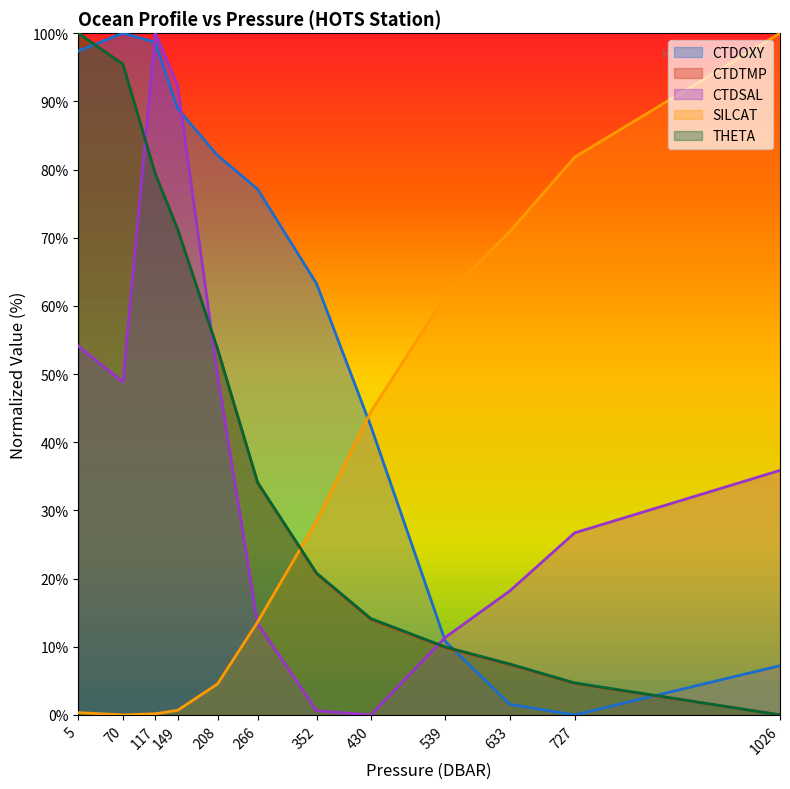

The value of SILCAT at 539 is 61.5. True or false?

True